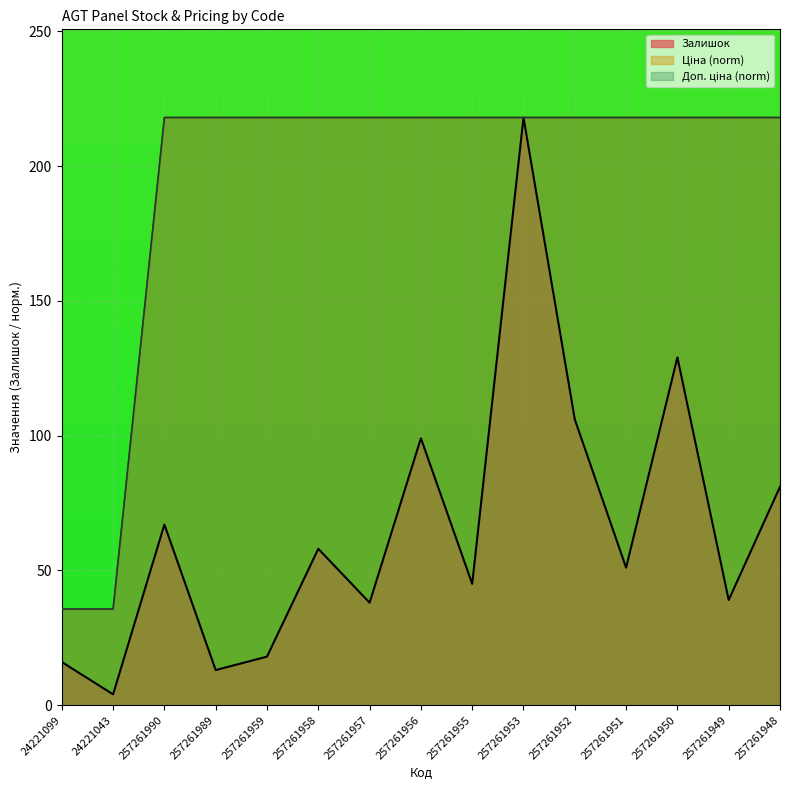

The Доп. ціна series shows 110.9 at 257261956. True or false?

False